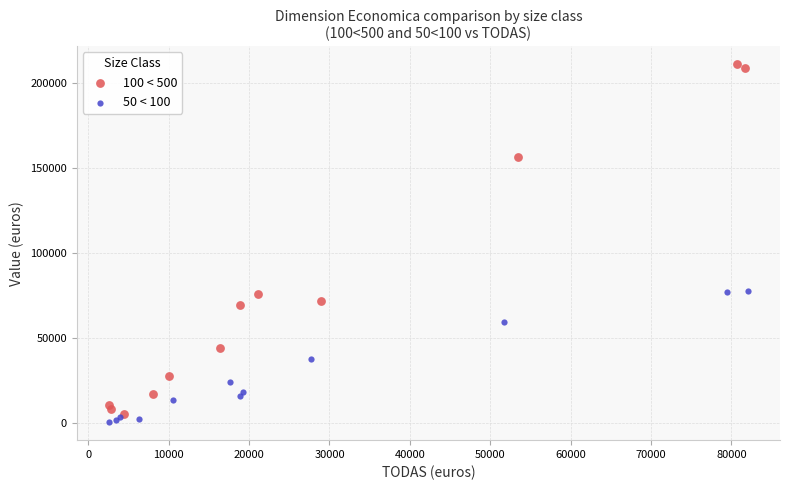

Which series has the largest Y range (max minus min)?

100 < 500